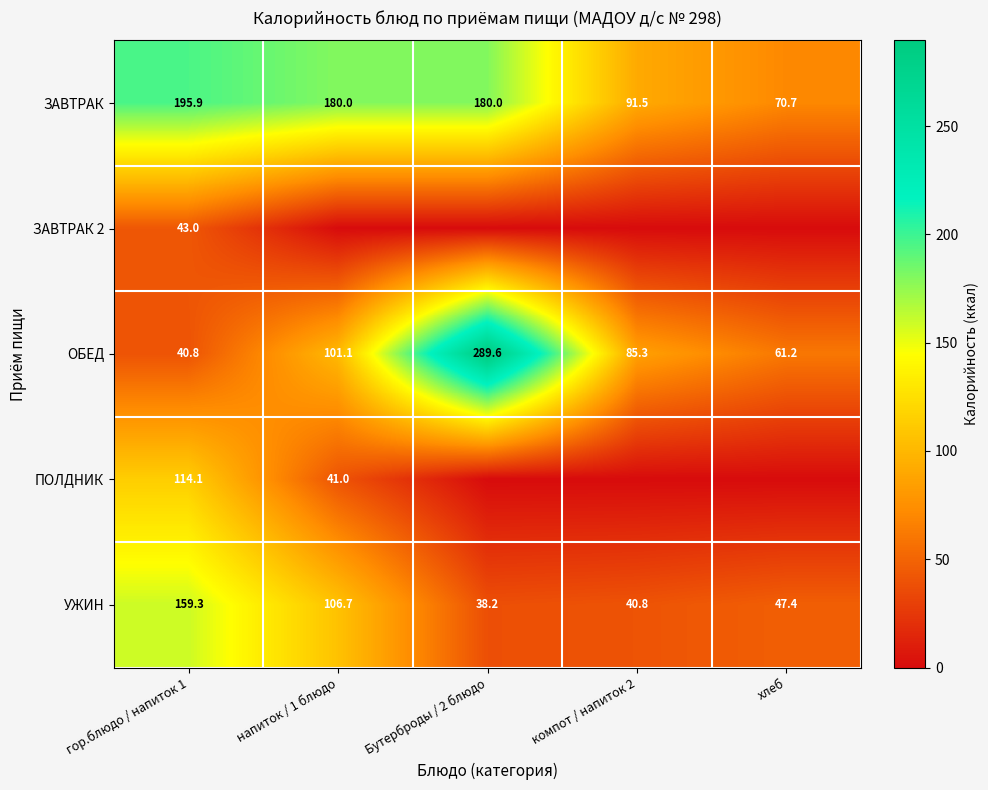

At which label does УЖИН first exceed 47?

гор.блюдо / напиток 1